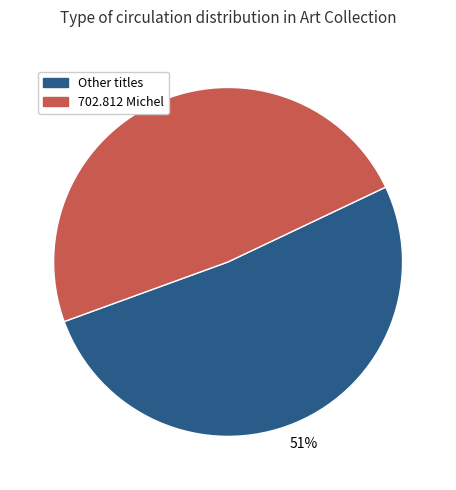

Does any single category account for the majority?

Yes